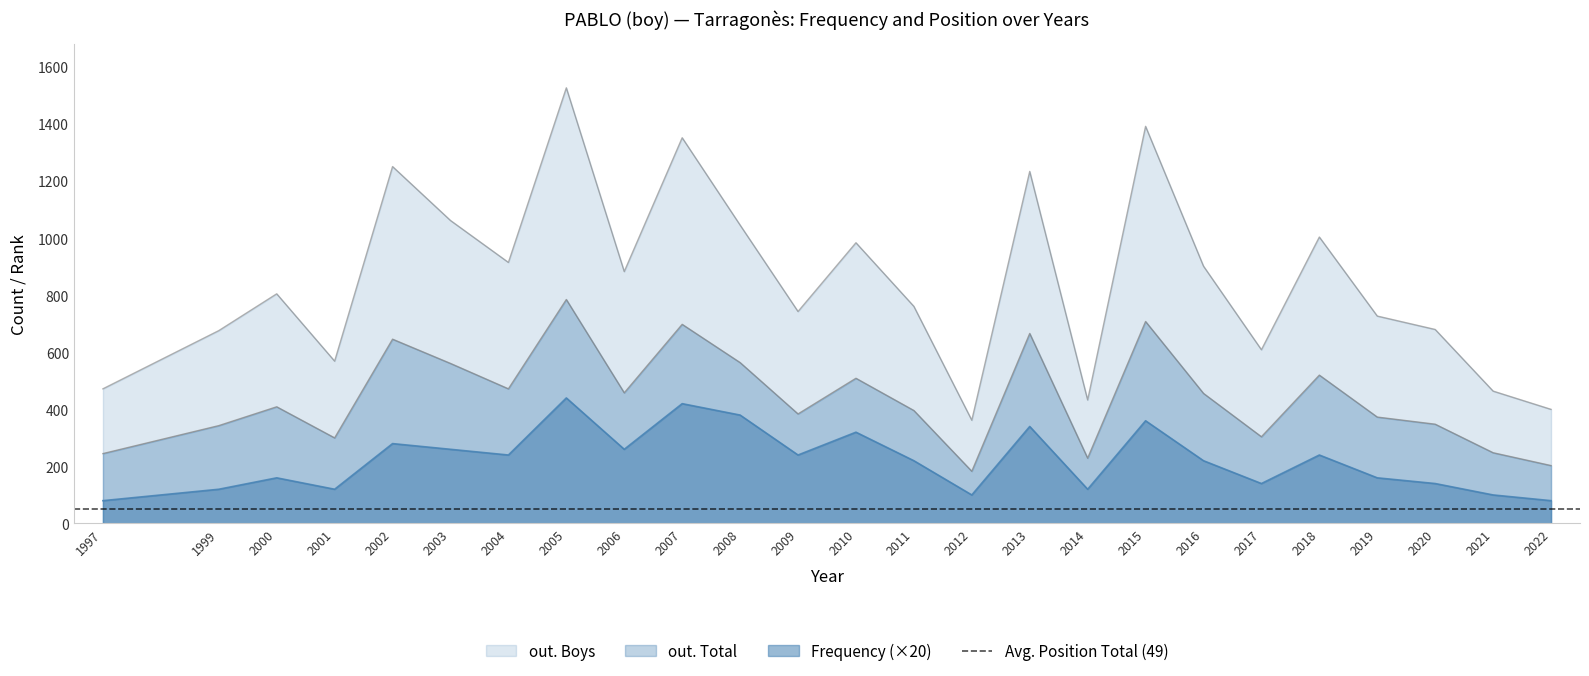

What is the value of the Frequency point at the 24th from the left?

100